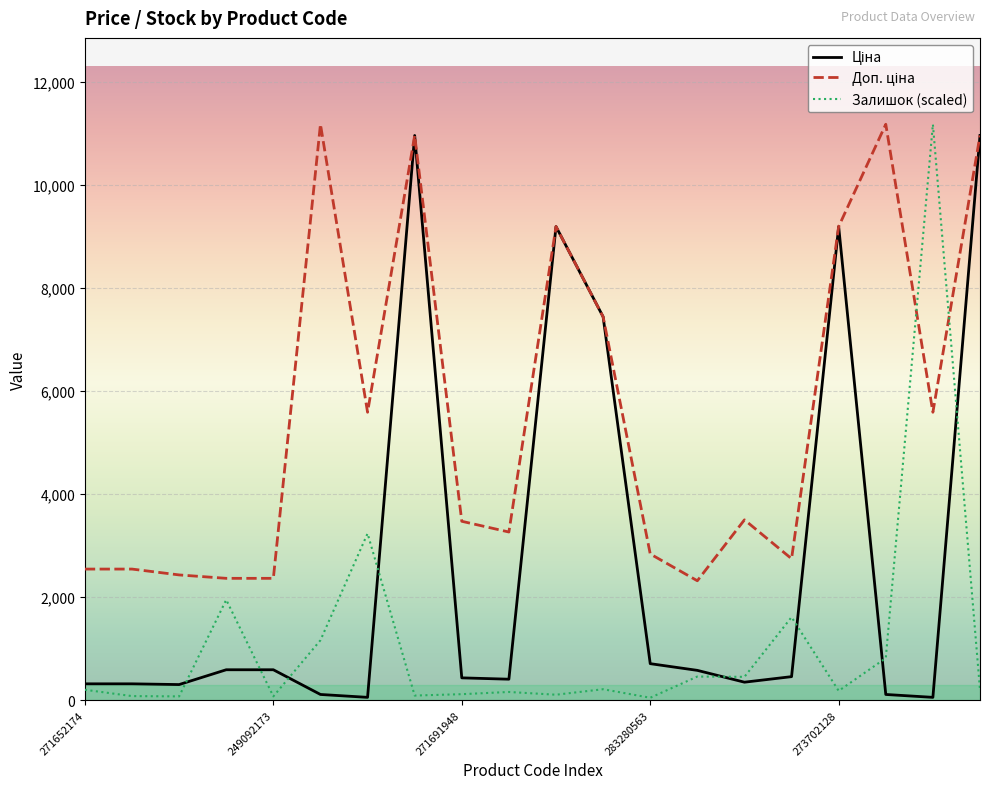

Reading right to left, extract all data points from this chart.

Ціна: 10964.4	55.9	111.8	9196.3	457.9	350.2	579.8	710.0	7444.6	9196.3	408.2	434.3	10964.4	55.9	111.8	591.6	591.6	304.1	318.3	318.3
Доп. ціна: 10964.4	5591.0	11182.0	9196.3	2747.5	3502.5	2319.2	2839.8	7444.6	9196.3	3265.8	3474.1	10964.4	5591.0	11182.0	2366.5	2366.5	2432.8	2546.4	2546.4
Залишок: 203.0	11182.0	817.4	181.6	1613.5	454.1	459.5	48.1	213.7	106.9	160.3	117.5	90.8	3237.6	1164.7	74.8	1950.0	74.8	80.1	203.0